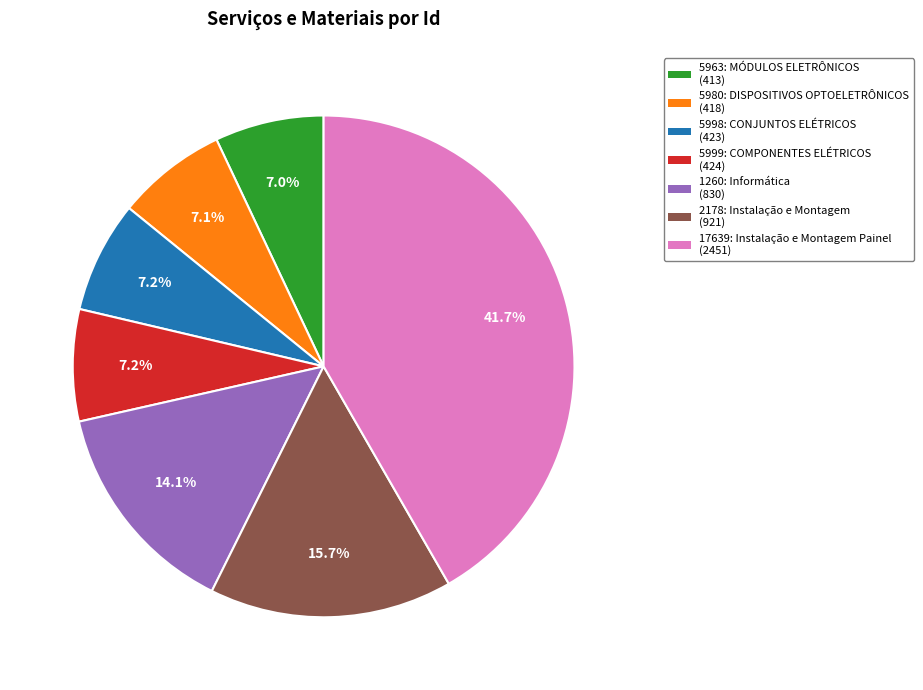

Does any single category account for the majority?

No